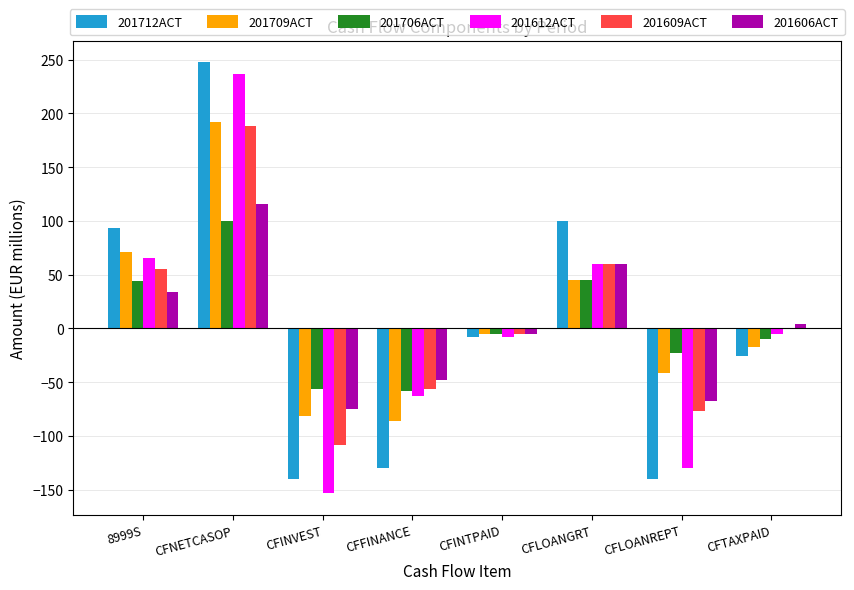

What is the maximum value shown in the chart?

247.6